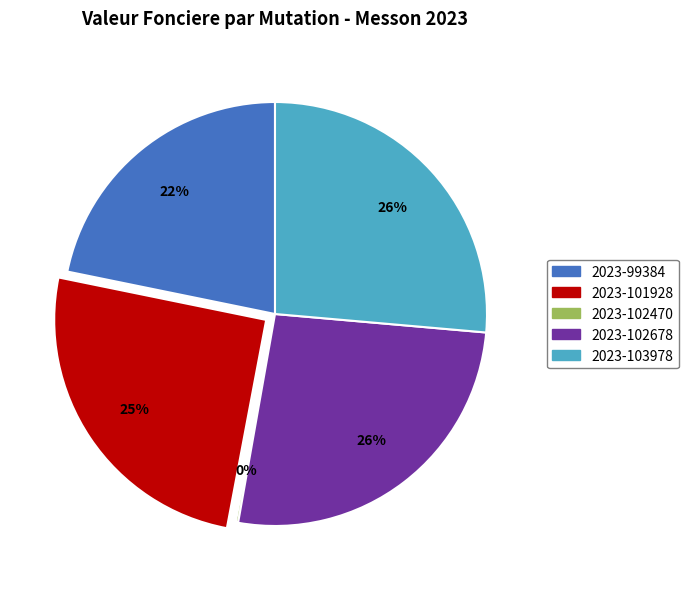

To the nearest percent, what is the combined percentage of 2023-103978 and 2023-101928?

52%